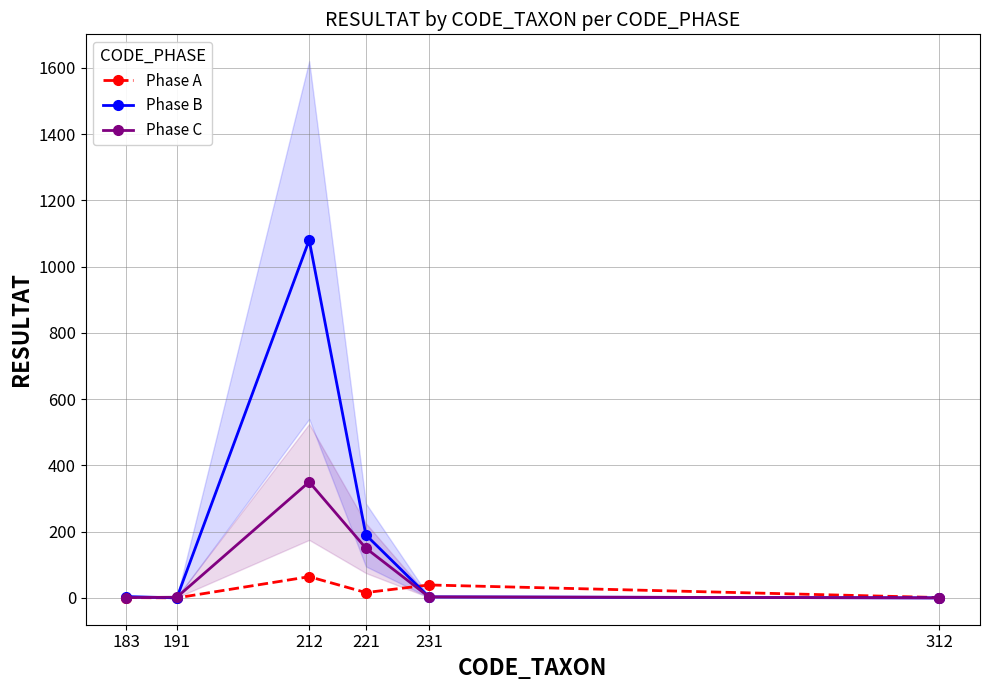

Read the Phase A value at 312.

1